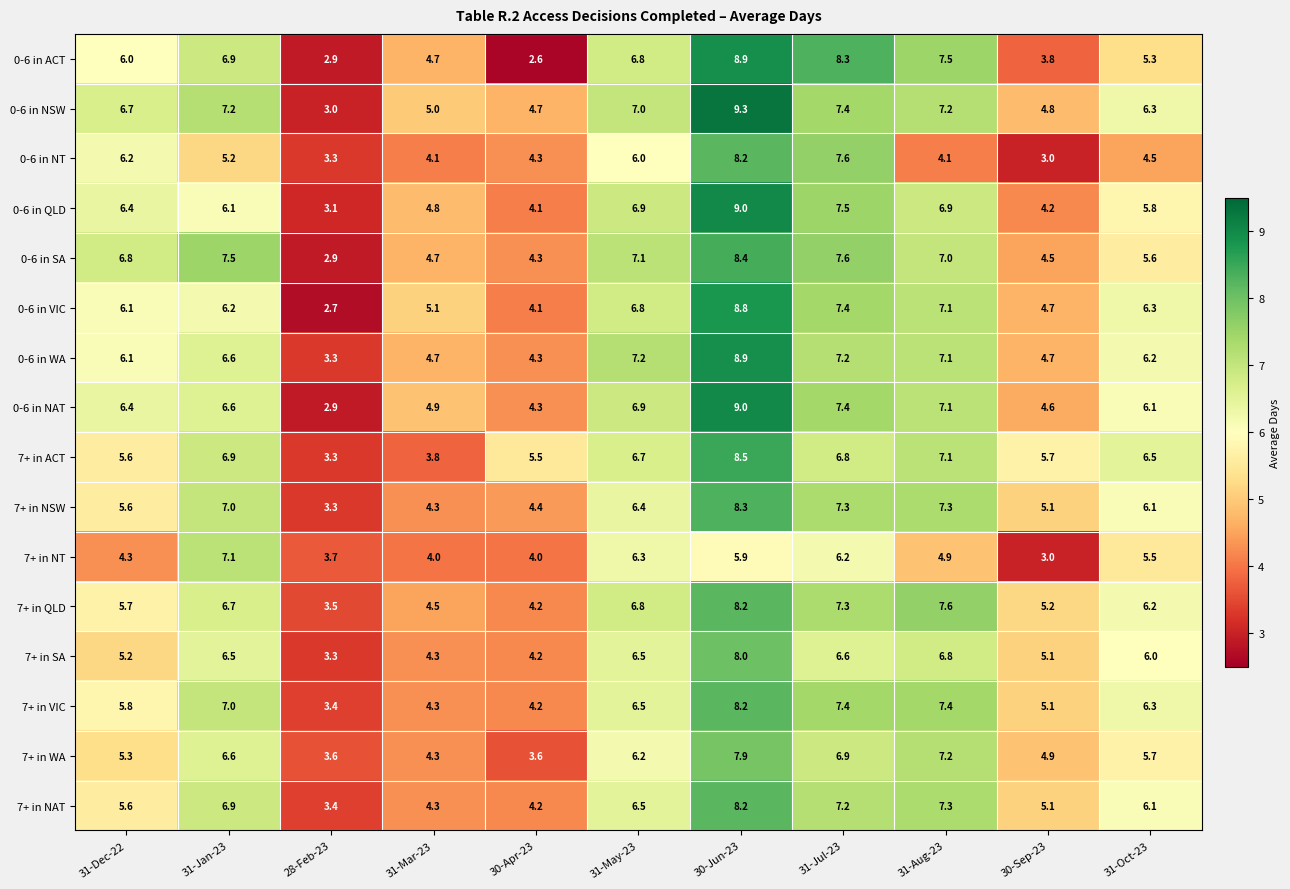

At which label does 0-6 in VIC reach its peak?

30-Jun-23